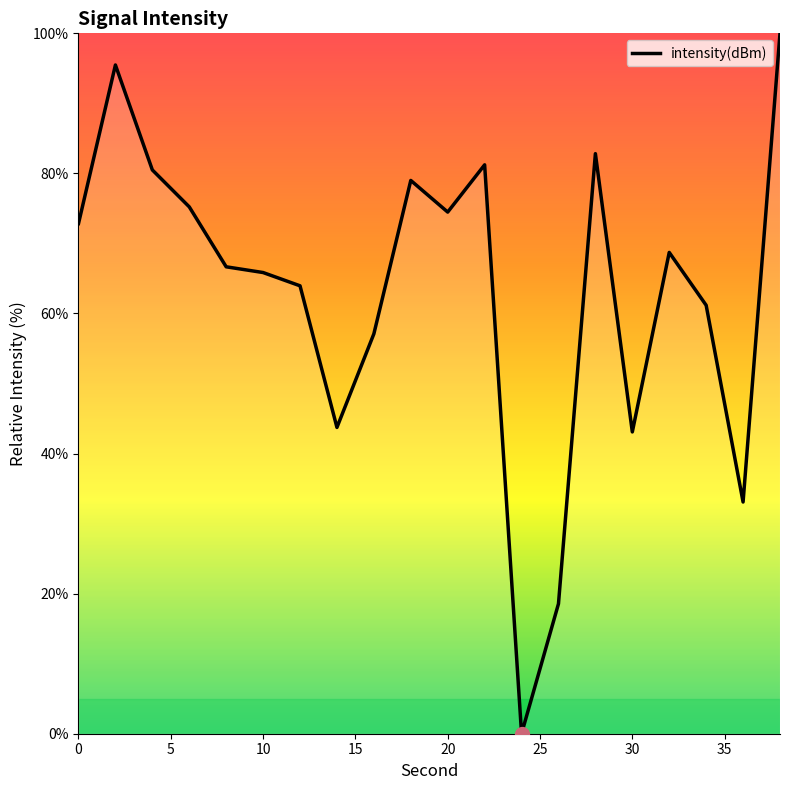

What is the maximum value shown in the chart?

100.0